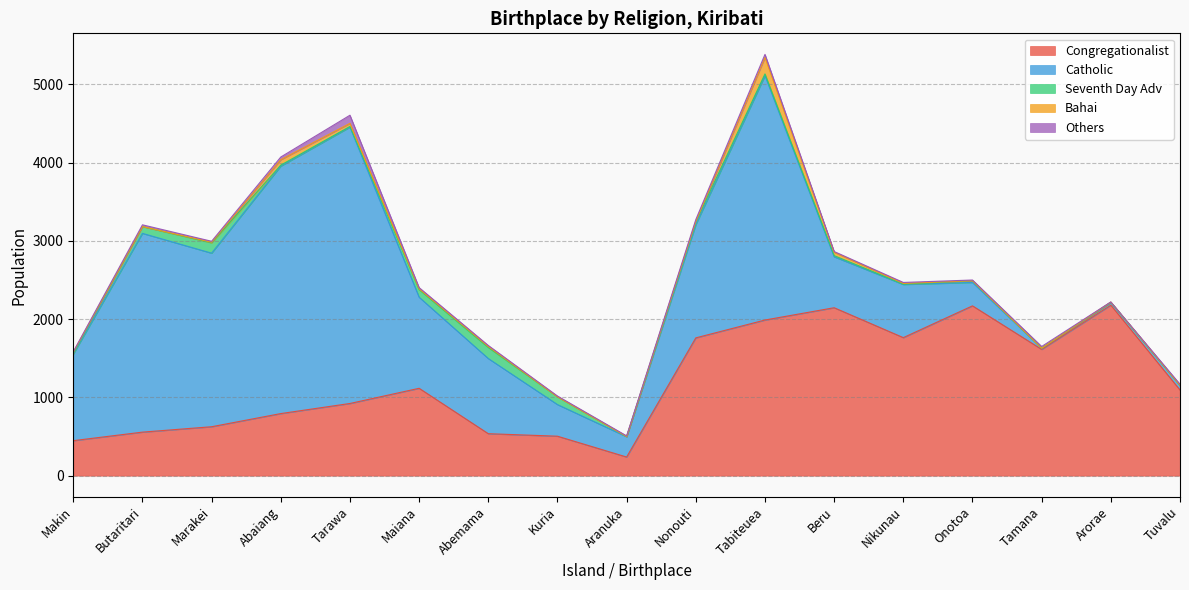

Where is the first local maximum for Catholic?

Butaritari